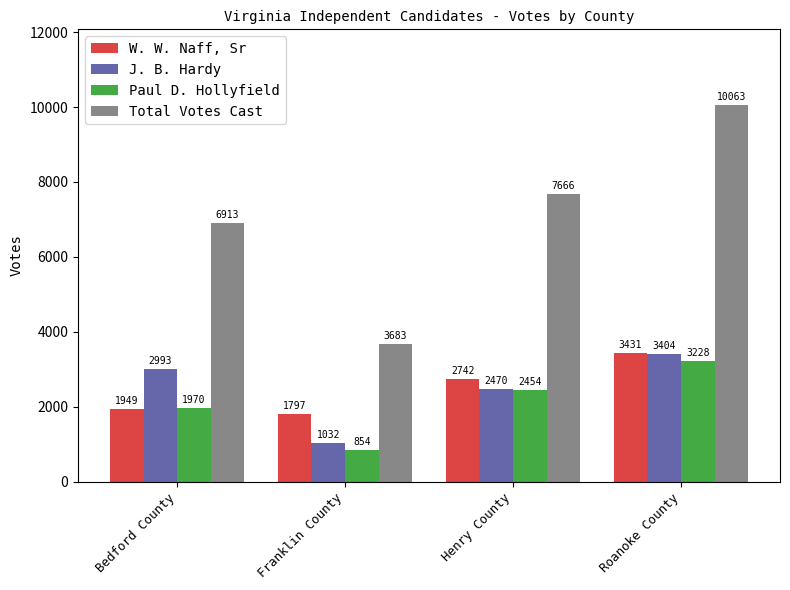

What position from the left is Franklin County?

2